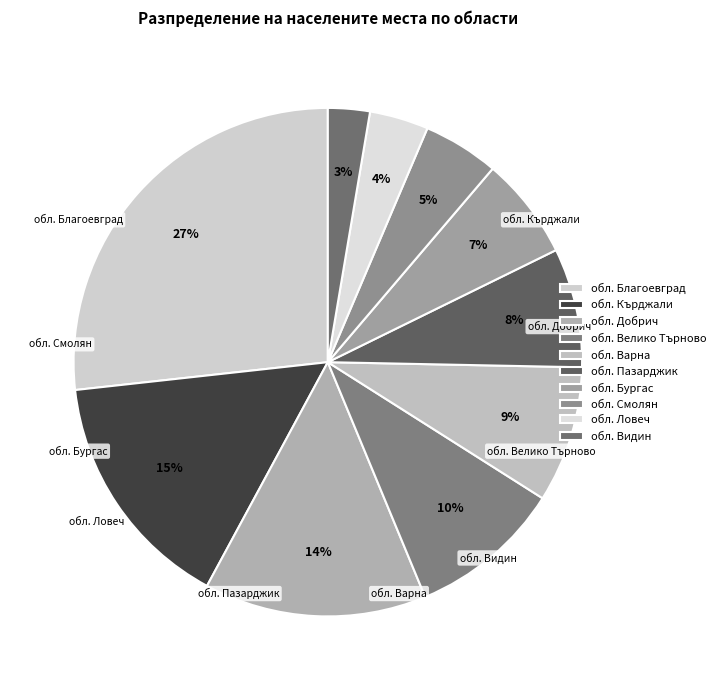

Does обл. Варна represent more than half of the total?

No